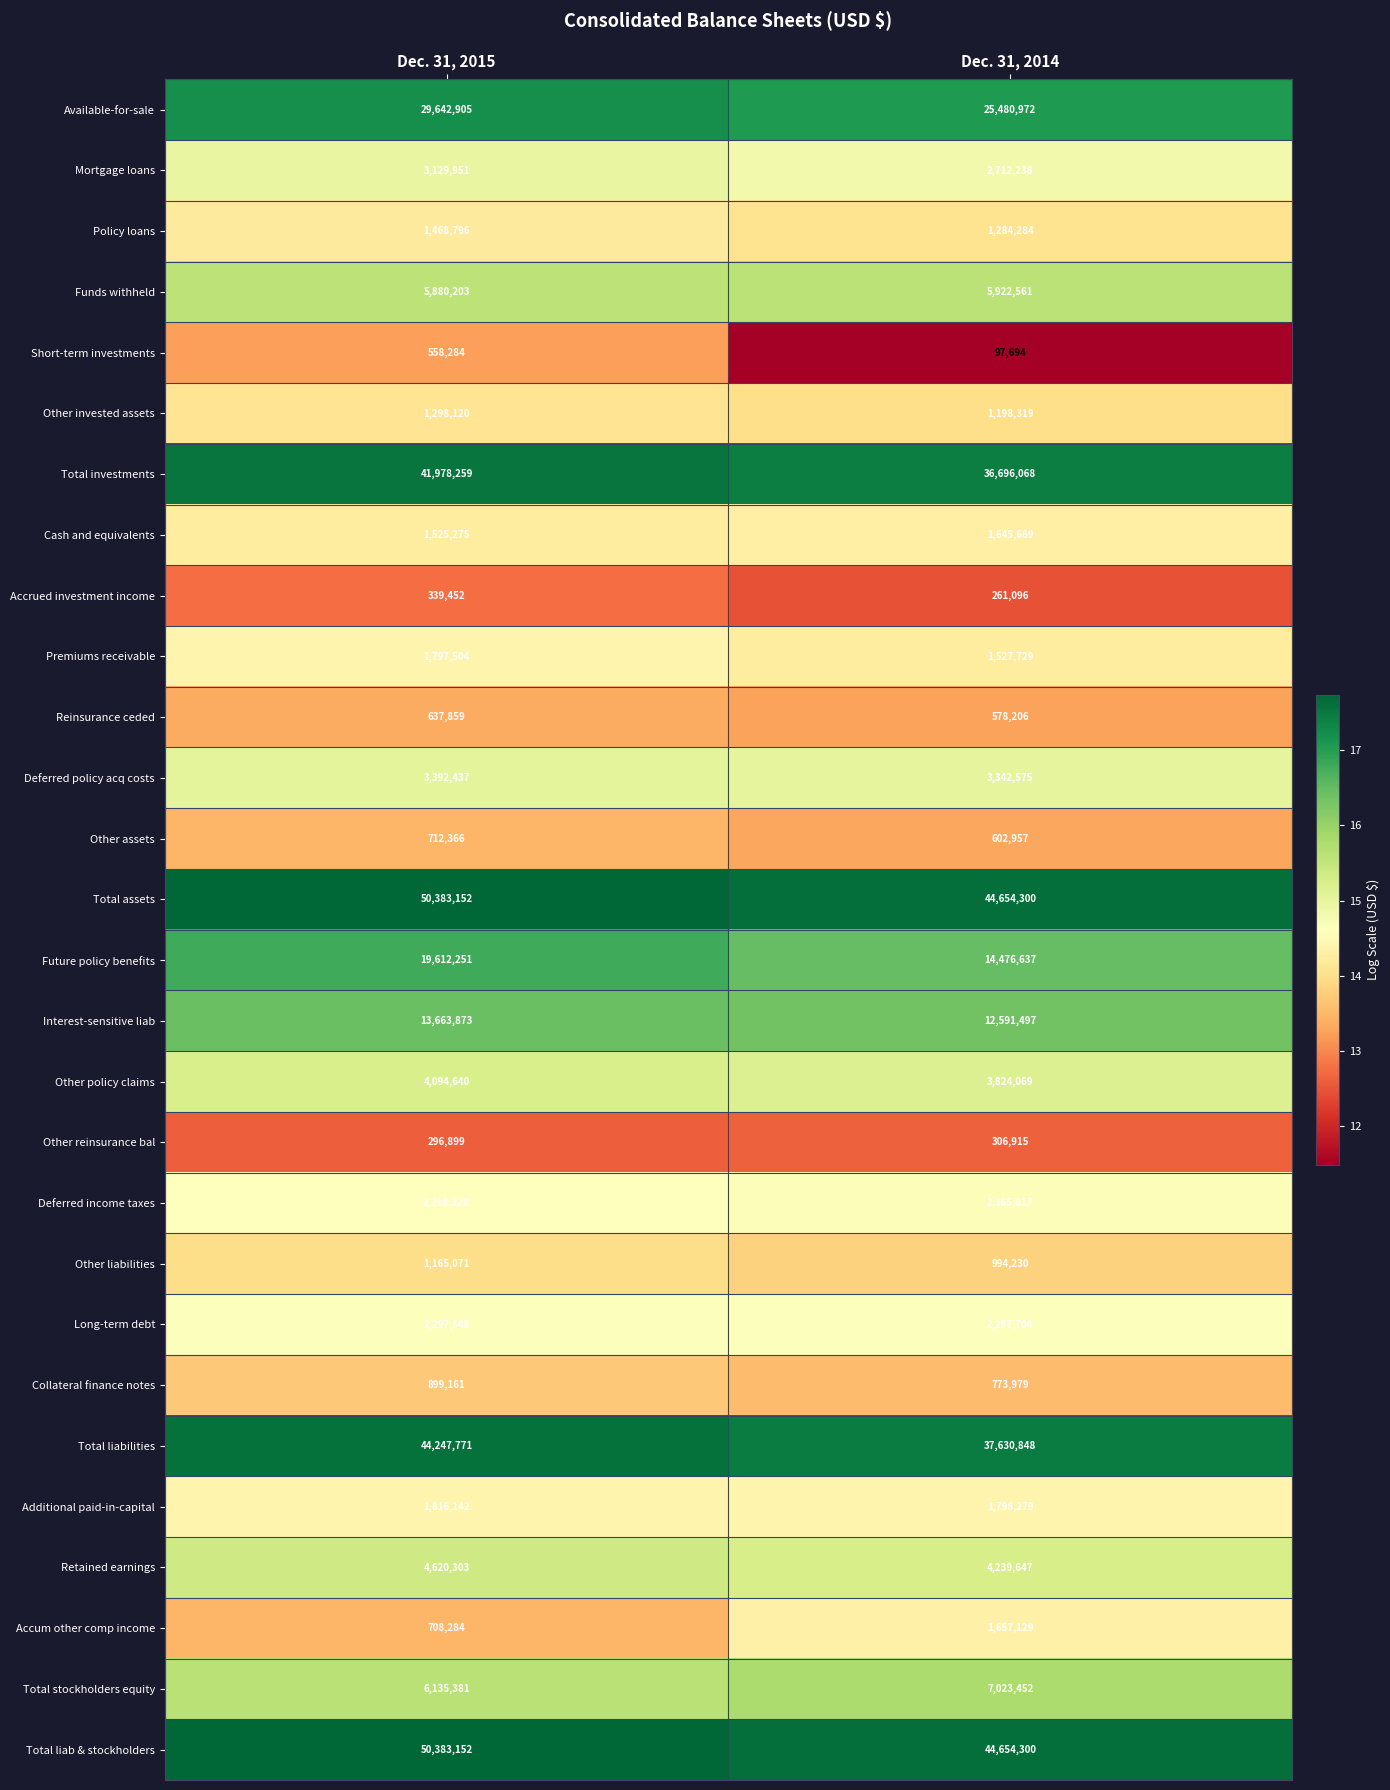

Rank the categories by Deferred income taxes value from highest to lowest.

Dec. 31, 2014, Dec. 31, 2015